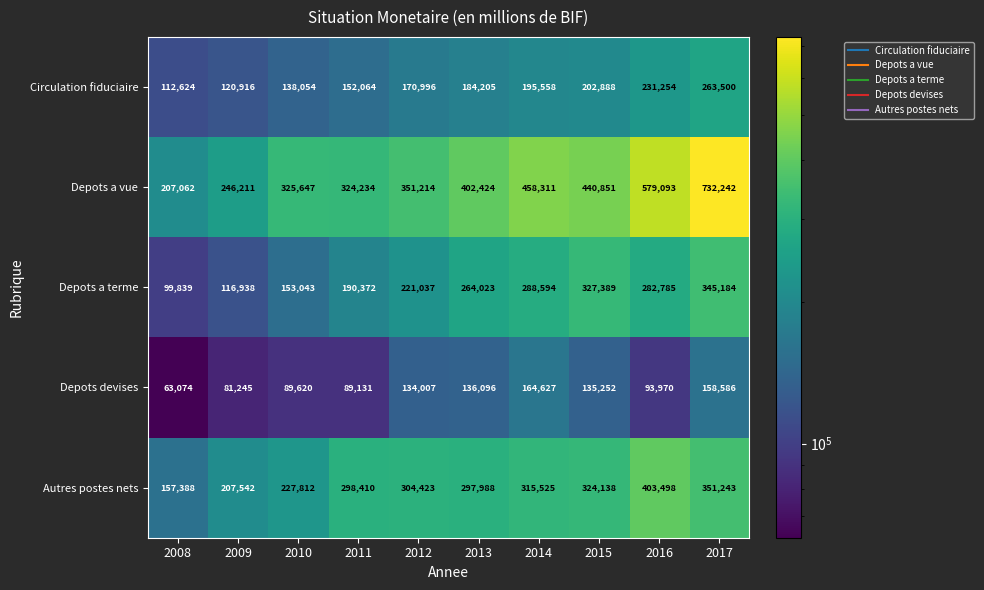

What value does the Depots a vue series have at 2009, to the nearest 100?

246200